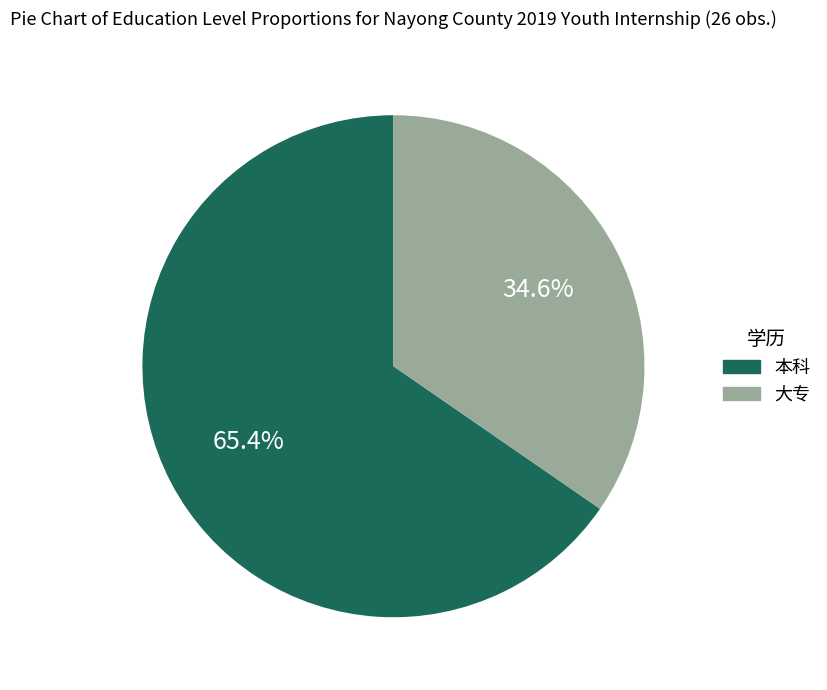

To the nearest percent, what is the difference between the largest and smallest slice percentages?

31%